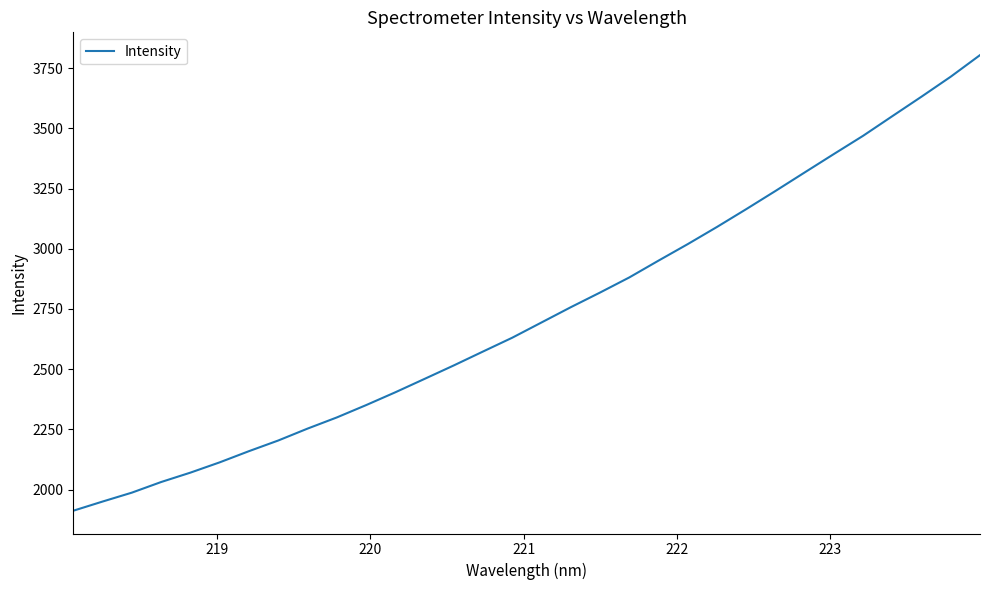

What is the greatest value displayed?

3803.7